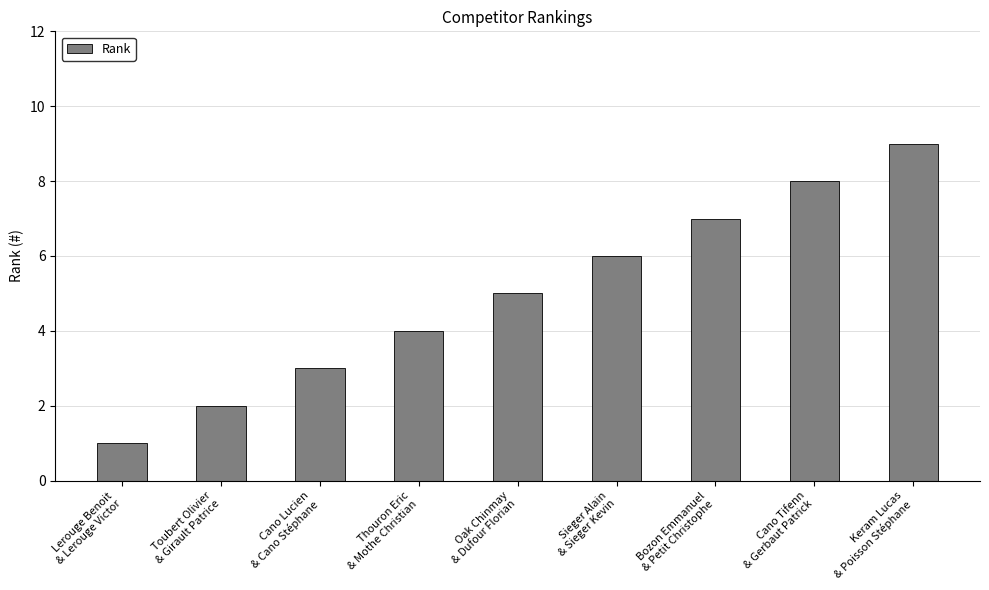

Are the bars horizontal?

No